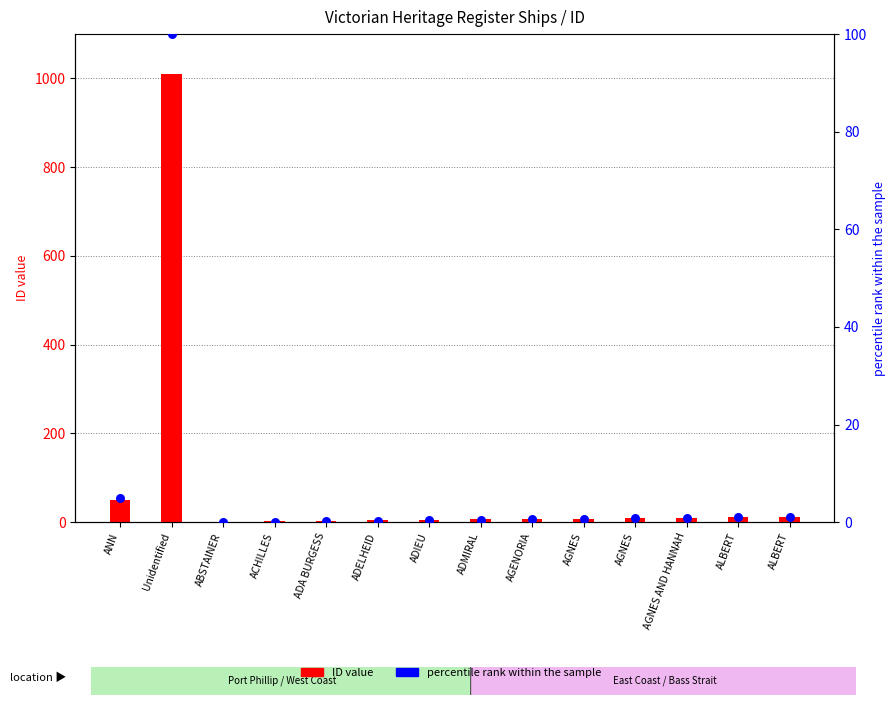

What are all the series names shown in the legend?

ID value, percentile rank within the sample